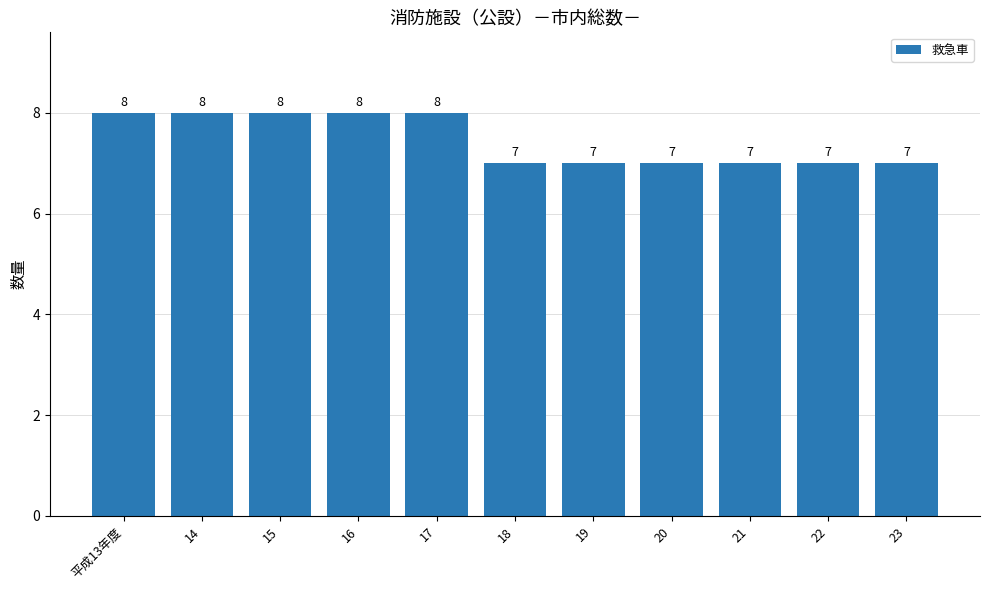

How many data points does each series have?

11